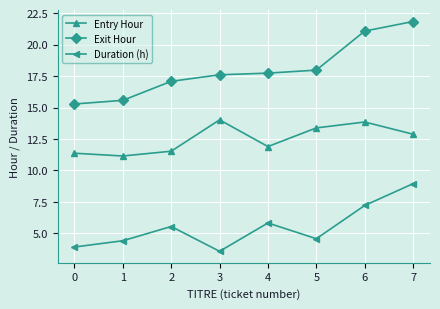

Which series has the largest total across all categories?

Exit Hour